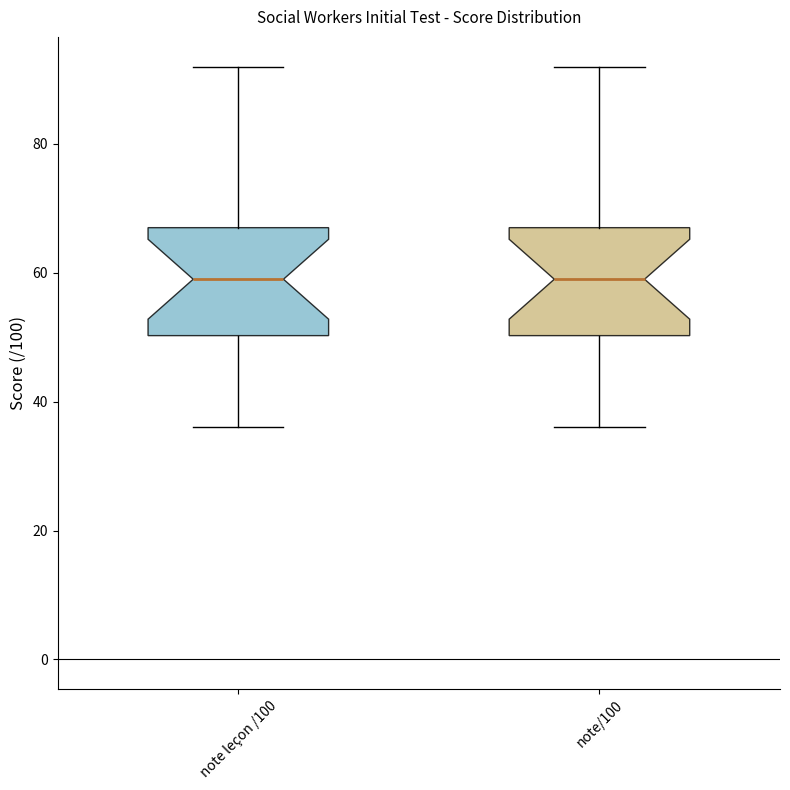

Reading left to right, transcribe this box plot: for each box, give where its median line is, the range the box spans, and where its two whiskers end, as read against the y-axis. The values are not printed on the chart, so give them approximately, as read against the axis.

note leçon /100: median 60, box 50 to 68, whiskers 36 to 92
note/100: median 60, box 50 to 68, whiskers 36 to 92